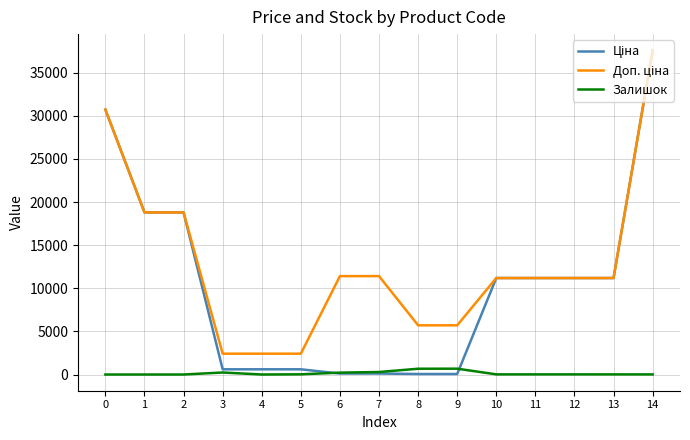

Is this an area chart (filled region under the line)?

No